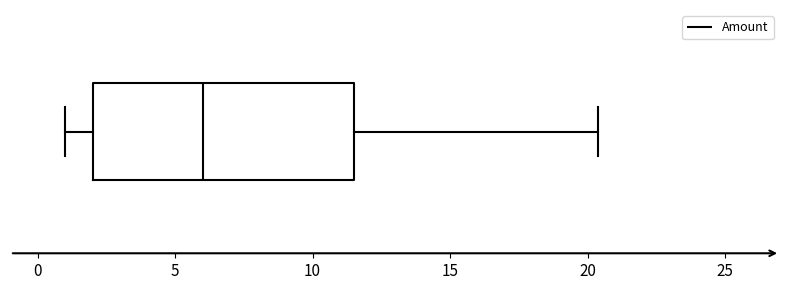

Where does the left whisker of the box end on the x-axis? The values are not printed on the chart, so give them approximately, as read against the axis.

1.0